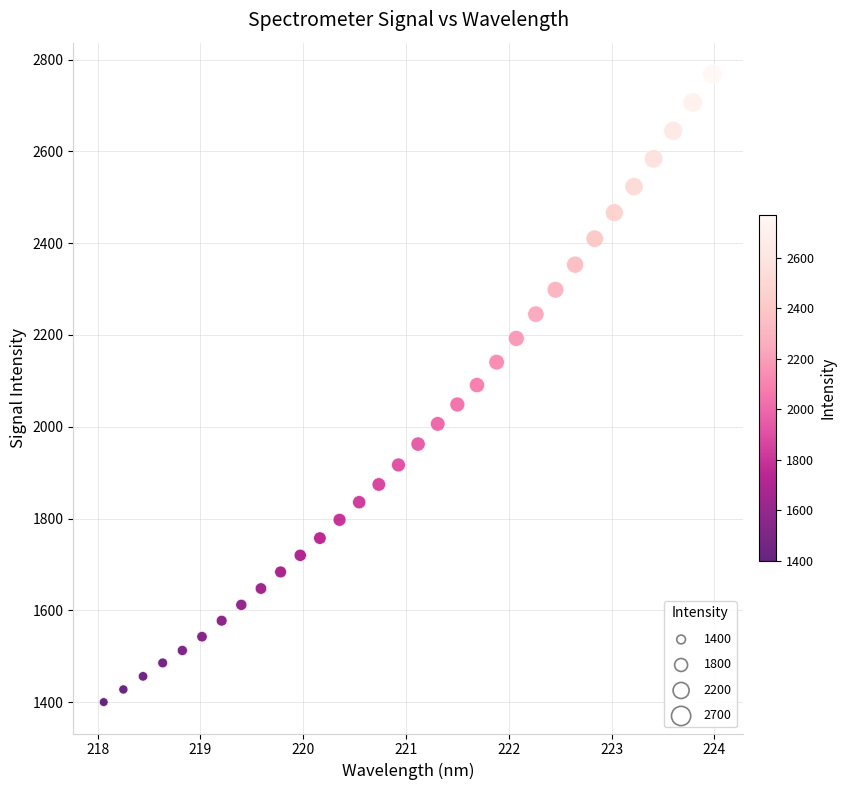

What is the range of Y values (max minus min)?

1368.6